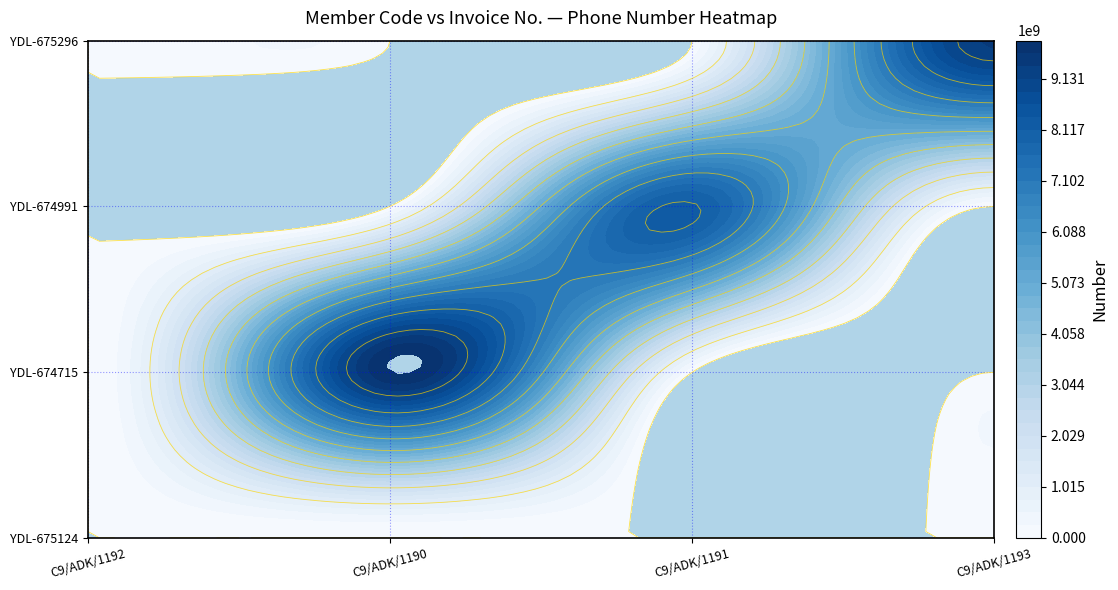

The value of YDL-675296 at C9/ADK/1191 is -4735518901. True or false?

False